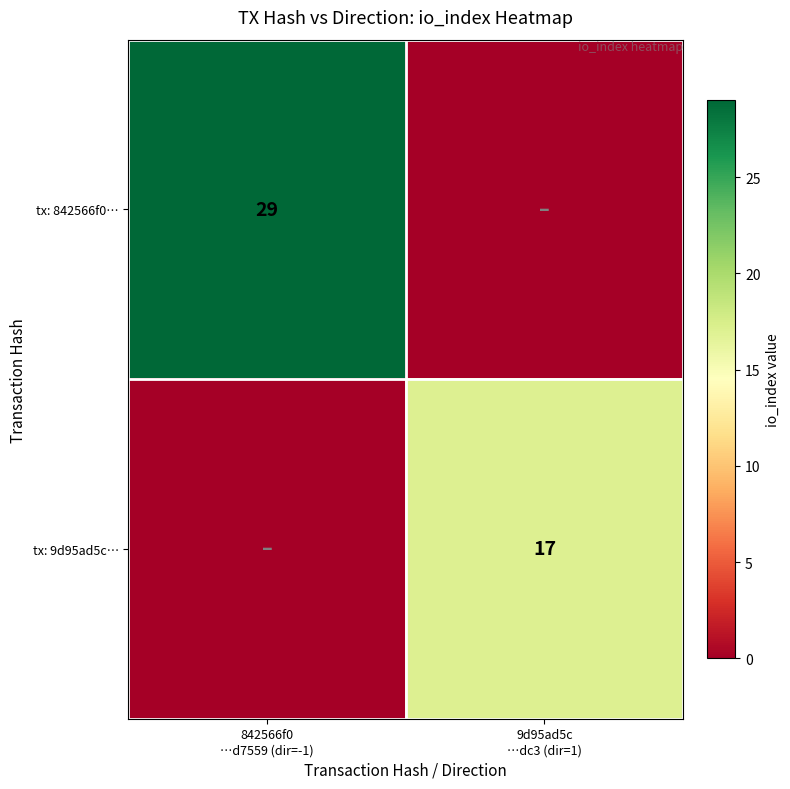

How many data points does each series have?

2